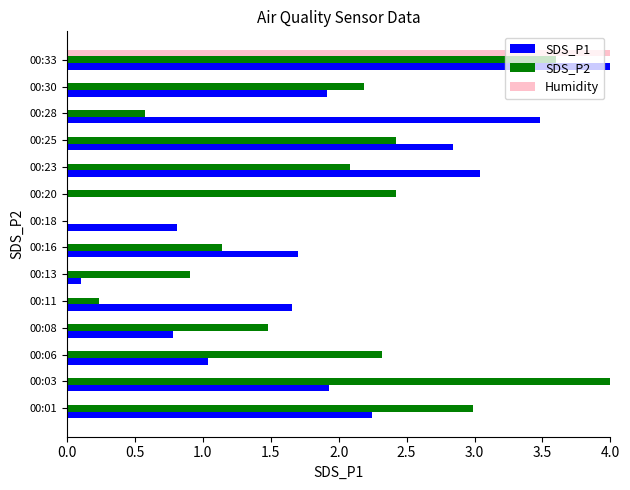

At which label is SDS_P2 closest to 2?

00:23